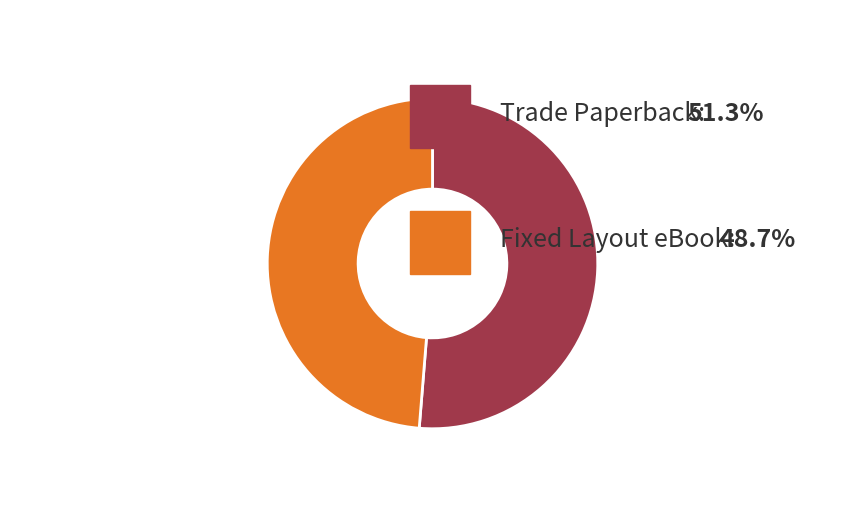

How many slices are in this pie chart?

2